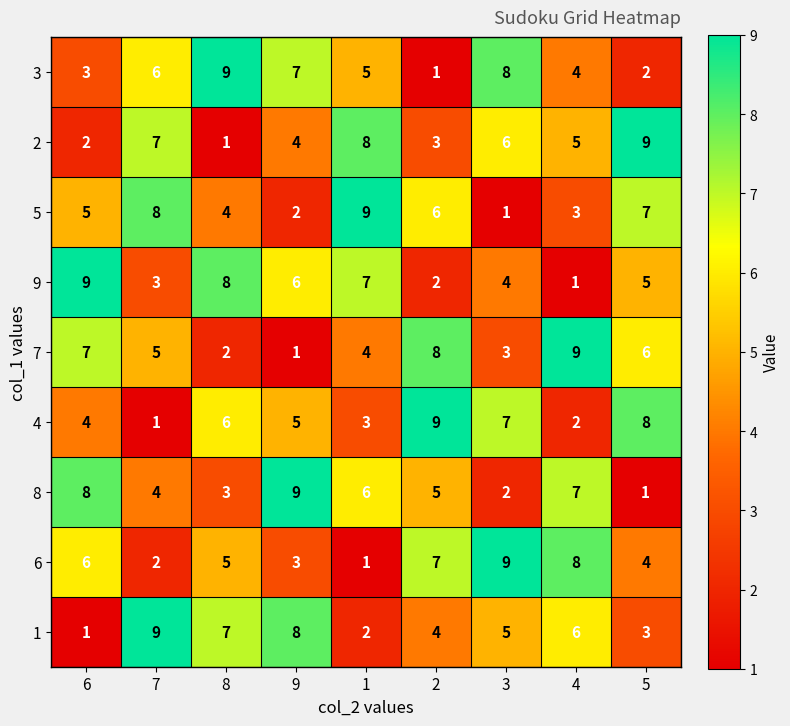

Is the value of 6 at 7 greater than the value of 1 at 5?

No